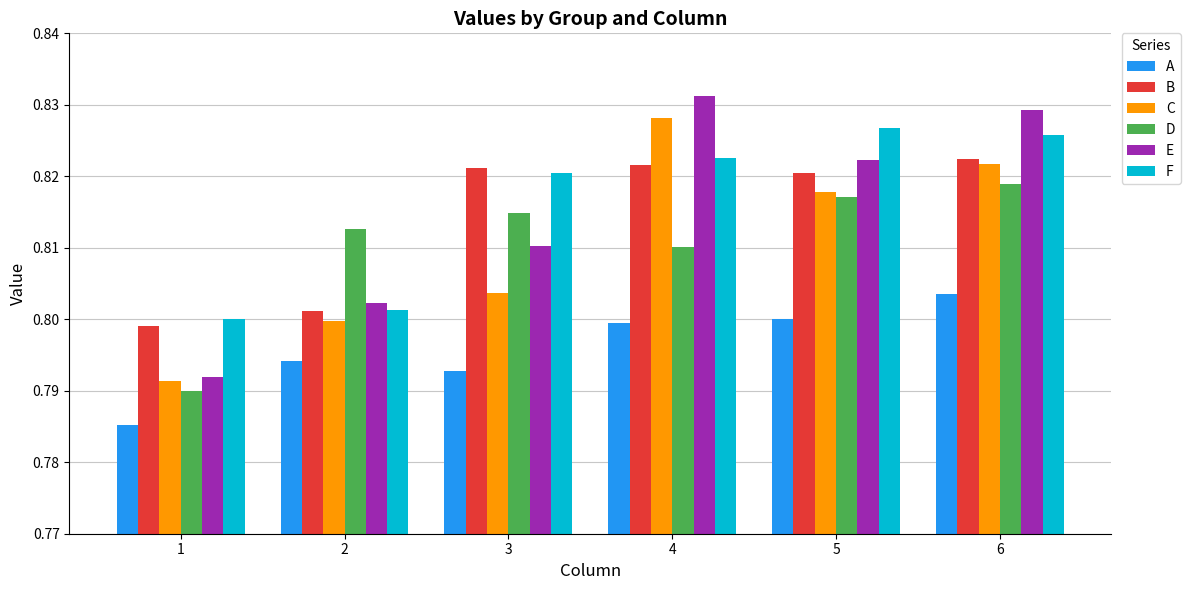

At how many categories does at least one series exceed 0?

6